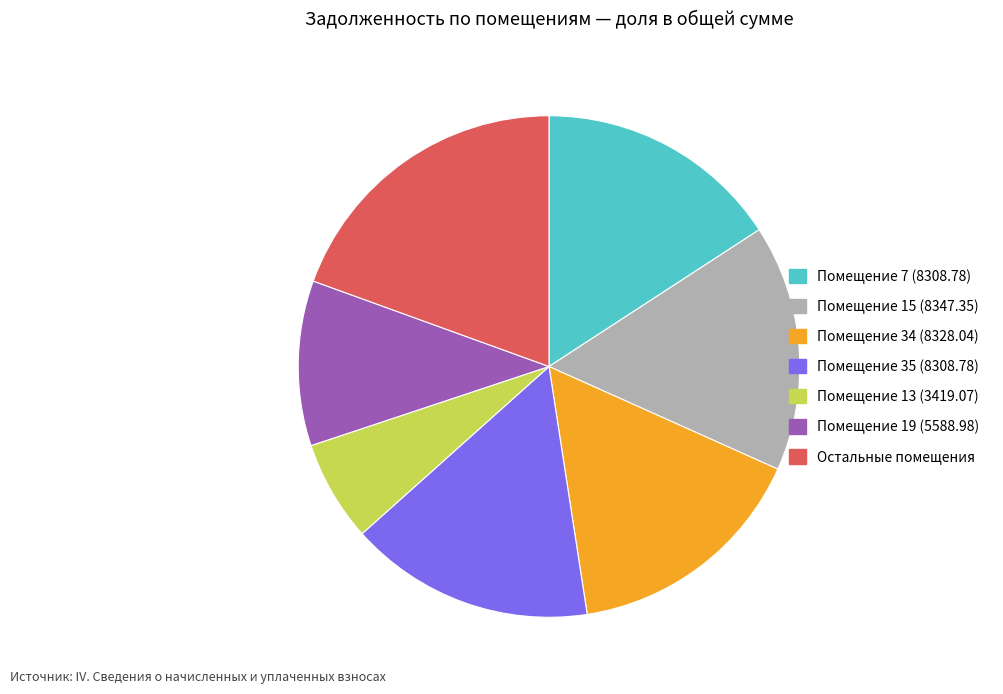

Is it true that Помещение 15 (8347.35) is 16% of the pie?

True